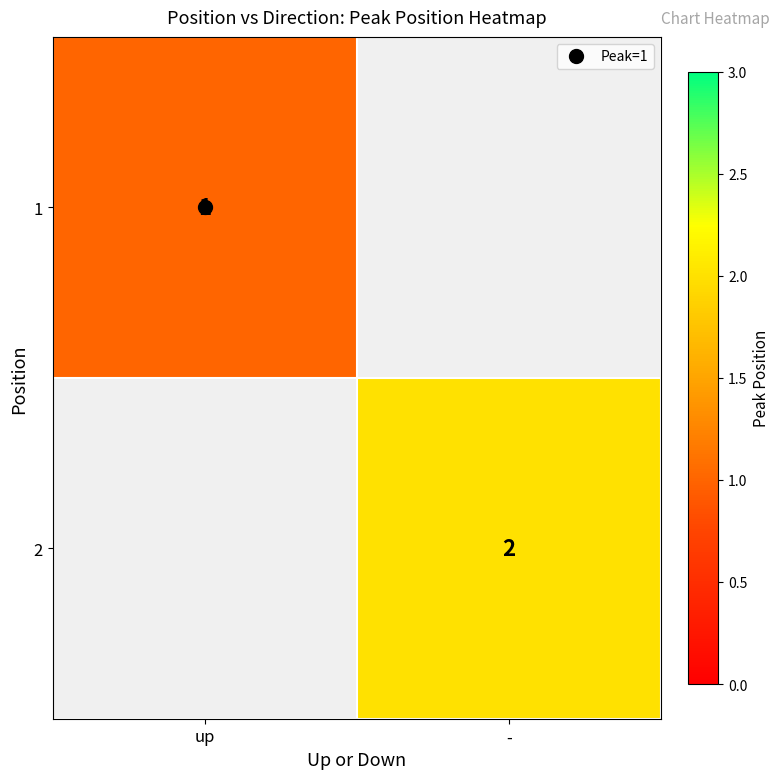

At which category does the chart reach its minimum across all series?

up